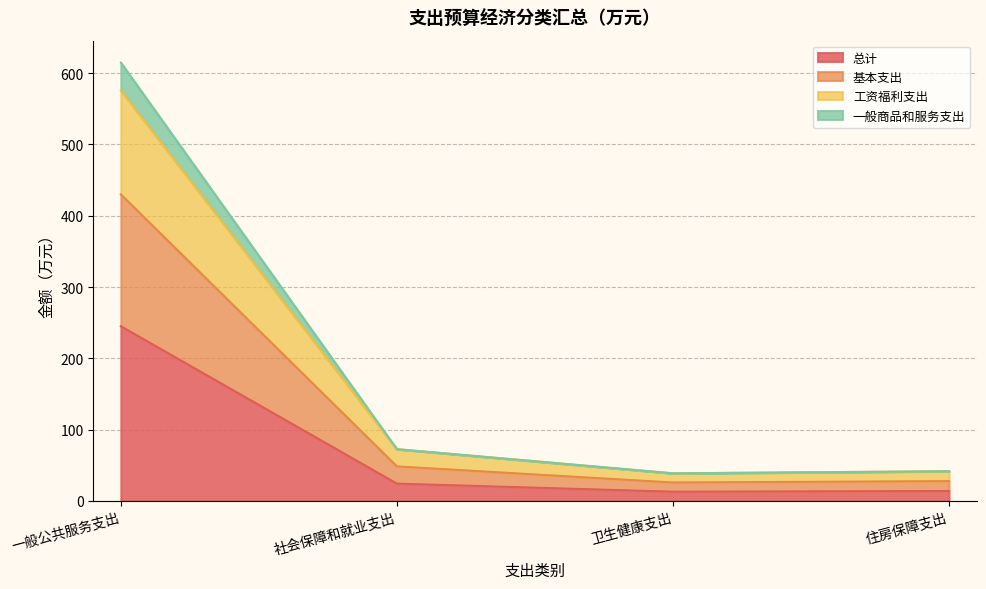

At which label does 工资福利支出 first exceed 72?

一般公共服务支出